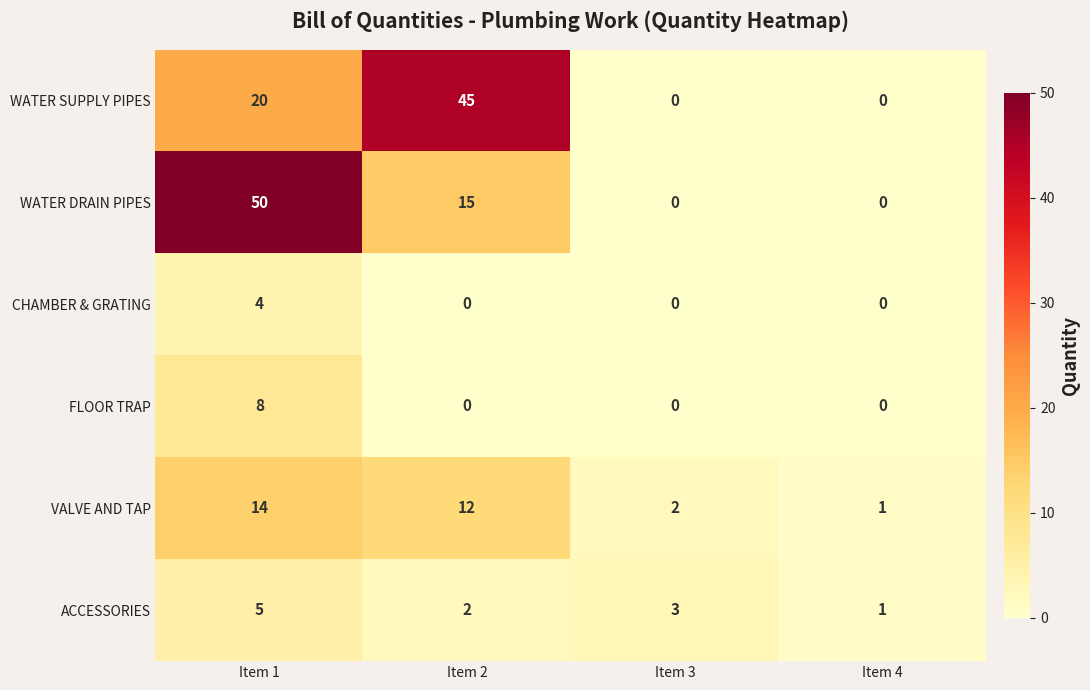

At how many categories does at least one series exceed 38?

2